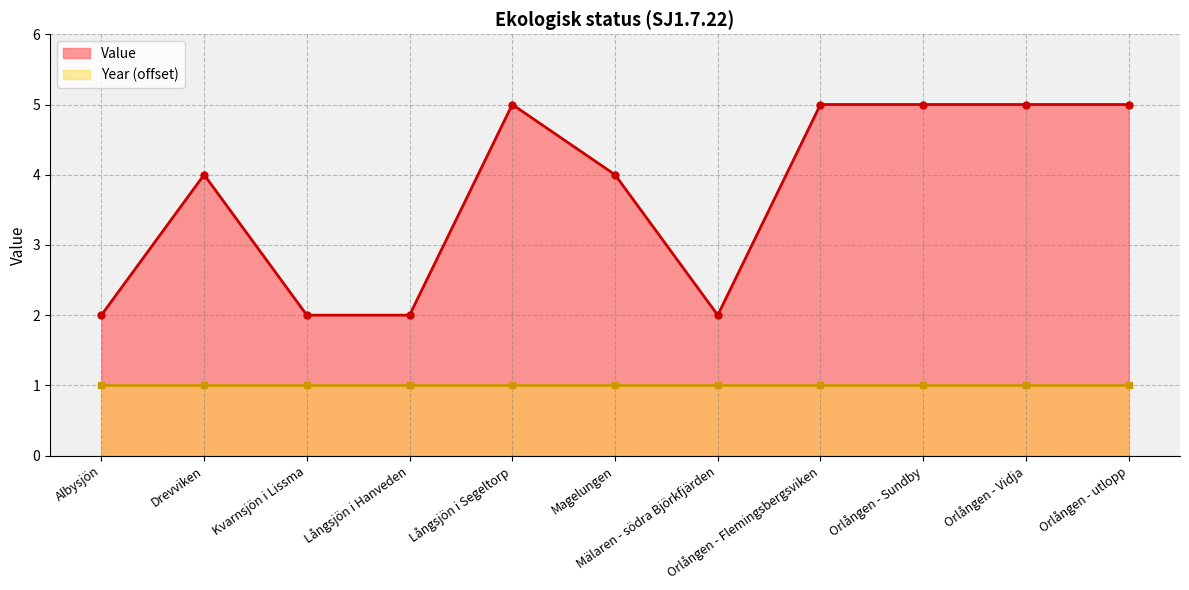

What value does the data have at Orlången - Flemingsbergsviken?

5